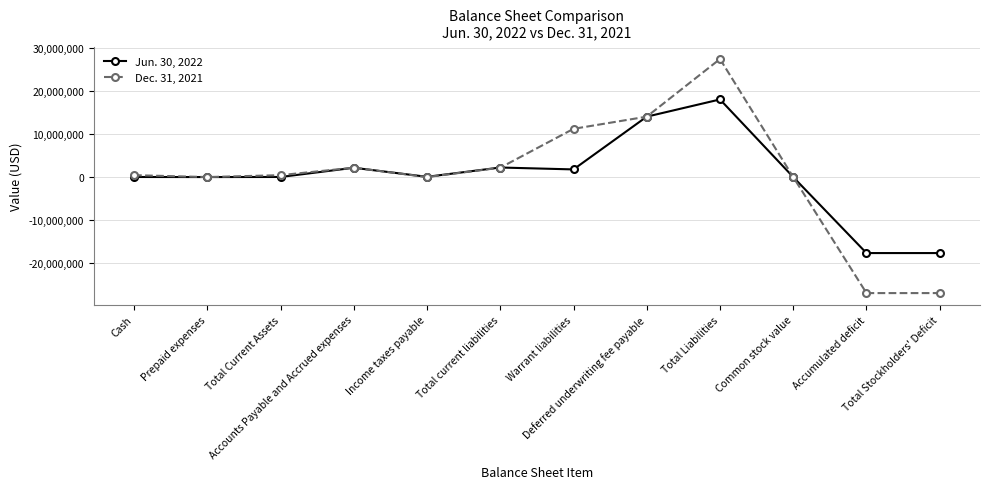

What is the value of the Dec. 31, 2021 point at the 12th from the left?

-26884572